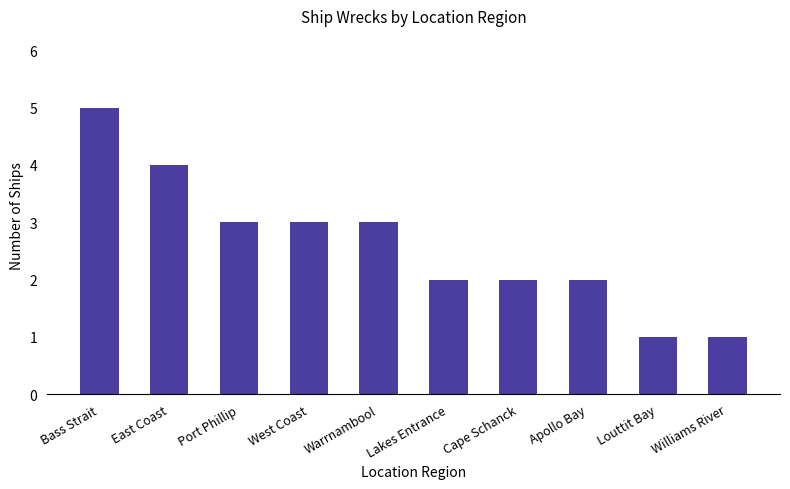

Does the chart contain stacked bars?

No